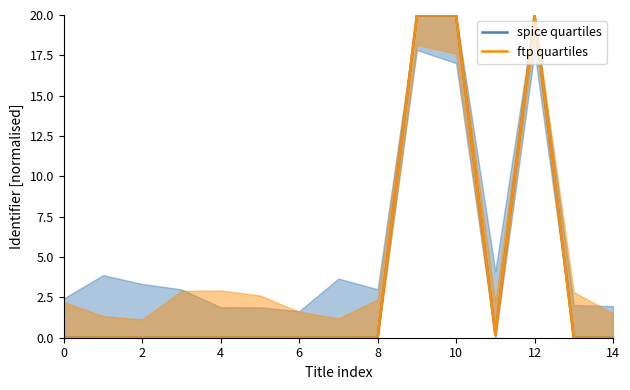

Which series has the widest spread of values?

spice quartiles